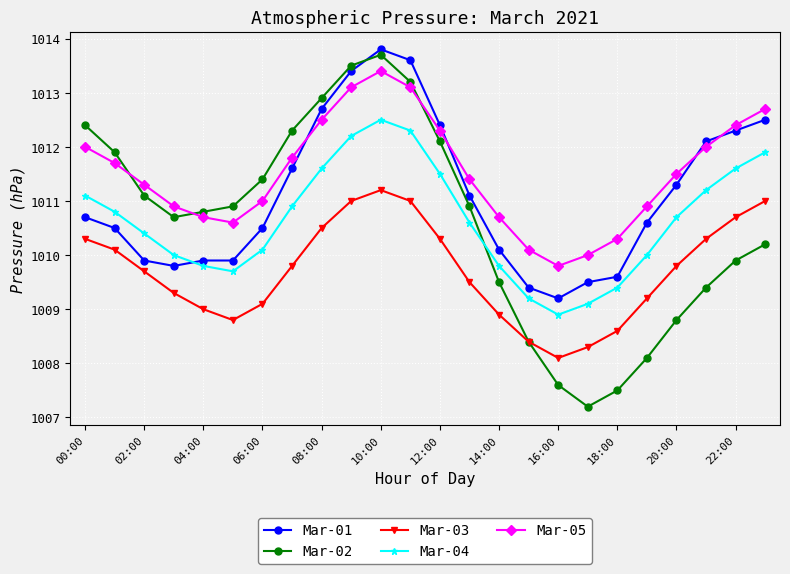

At how many categories does at least one series exceed 1007?

24